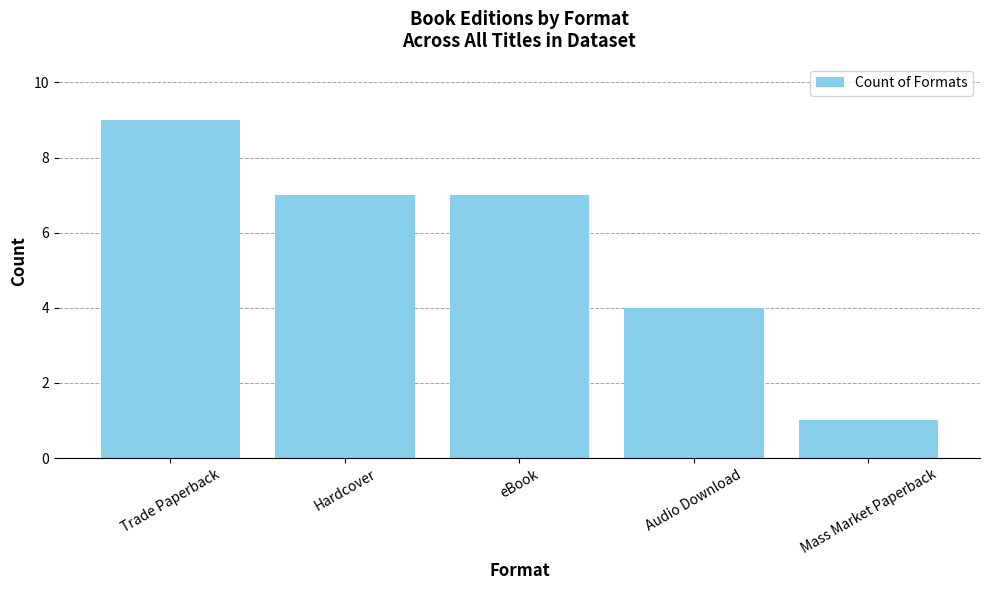

What is the average value?

6